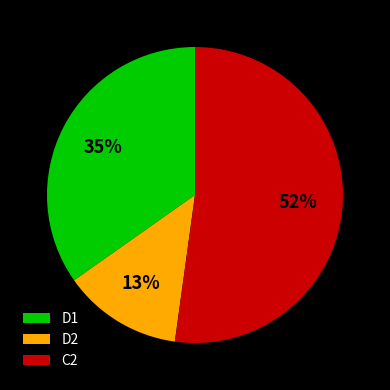

Is it true that C2 is 52% of the pie?

True